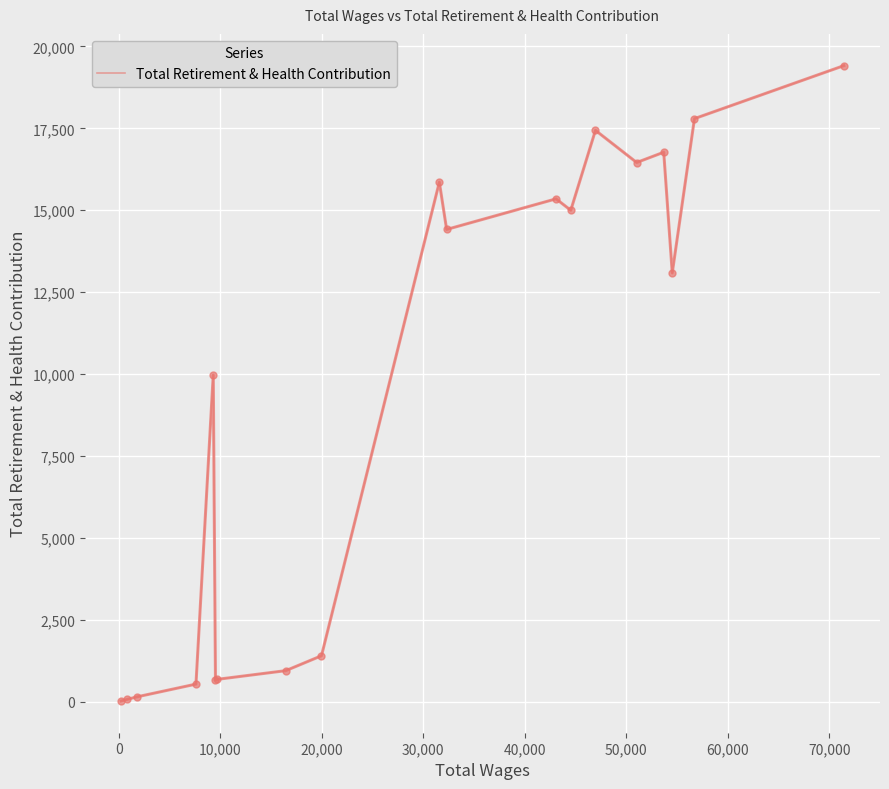

What is the maximum value shown in the chart?

19413